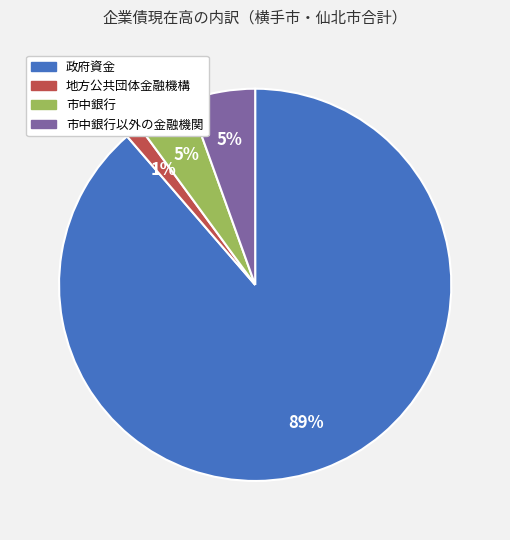

To the nearest percent, what is the average slice percentage?

25%